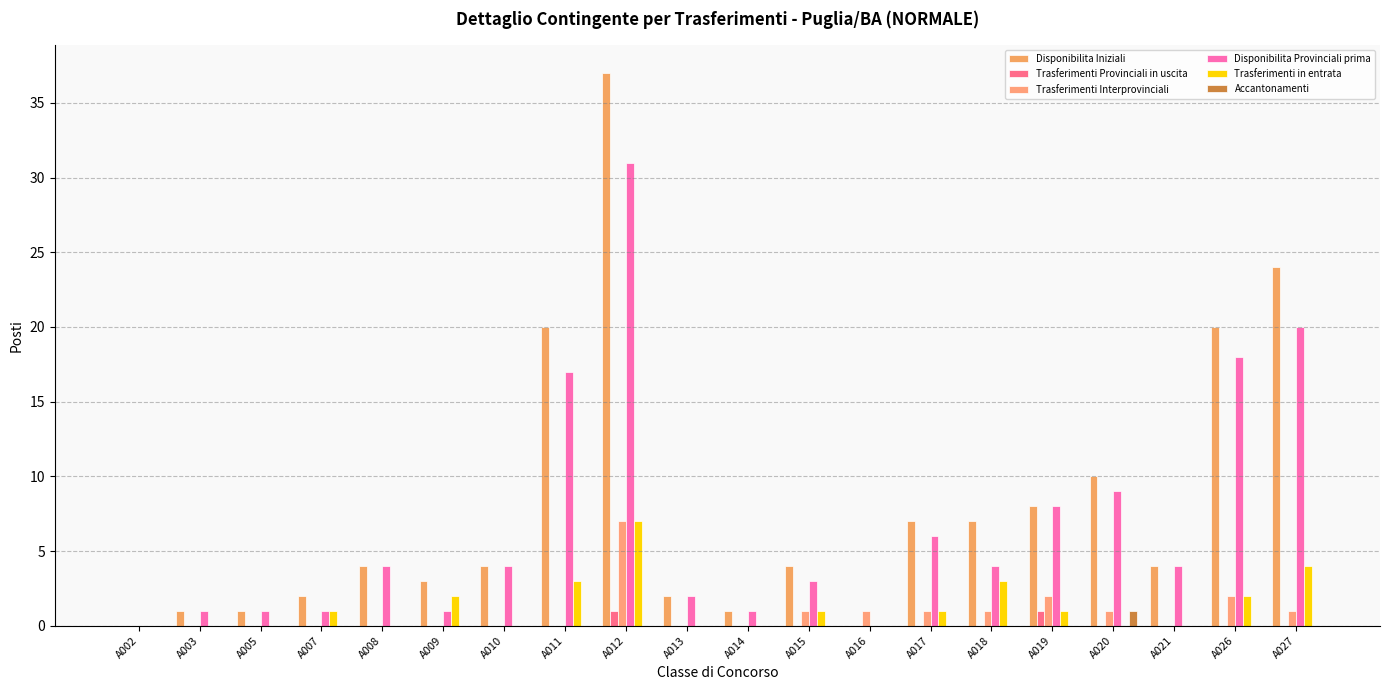

Which has a higher value, A016 or A007?

A007